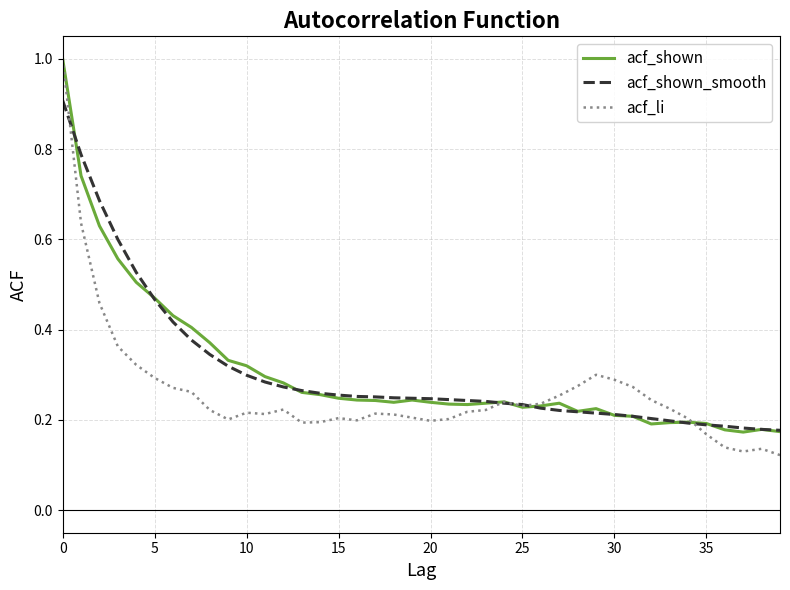

What is the maximum value shown in the chart?

1.0